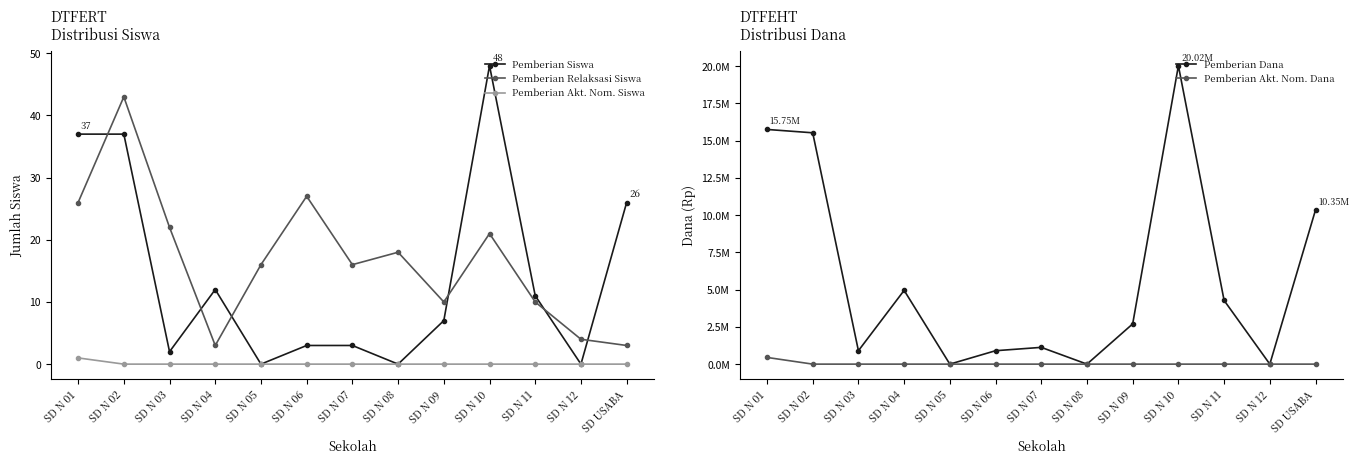

At which category is the sum across all series the highest?

SD N 10